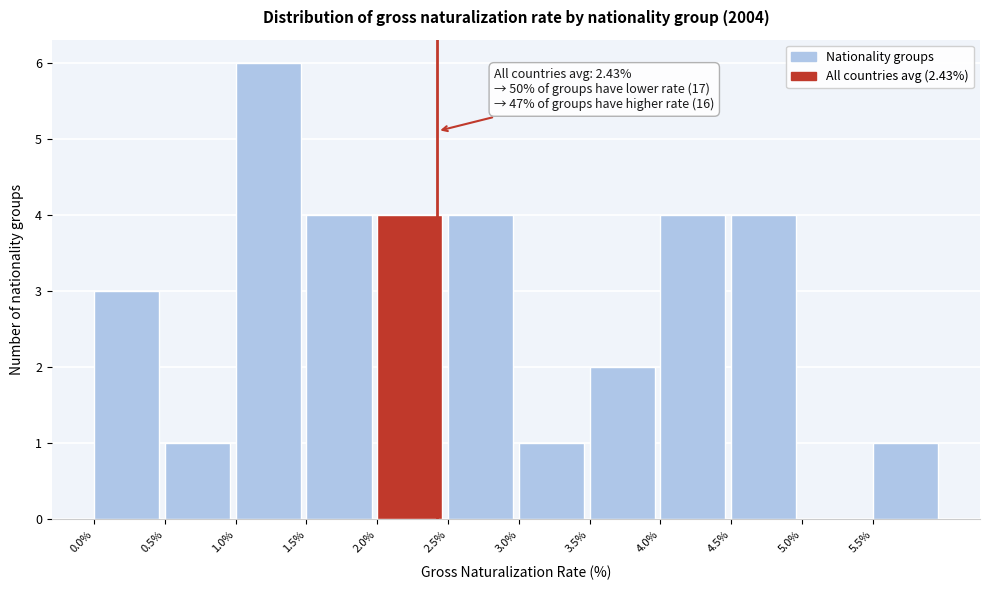

Which range on the x-axis has the tallest bar?

1.0 to 1.5